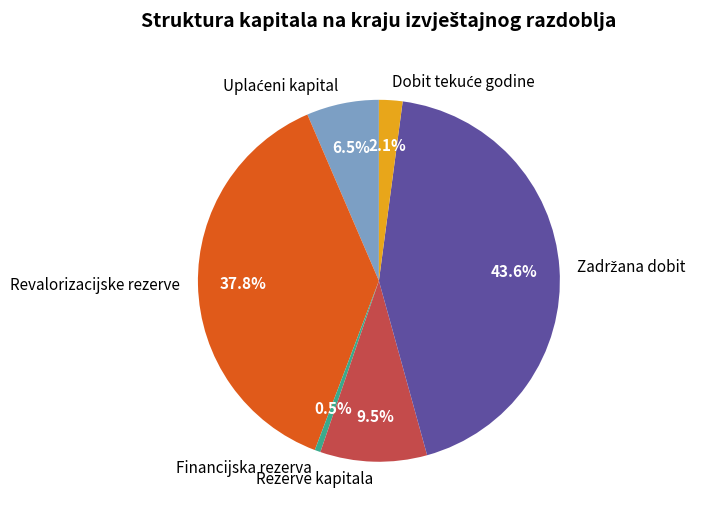

Which slice is the smallest?

Financijska rezerva